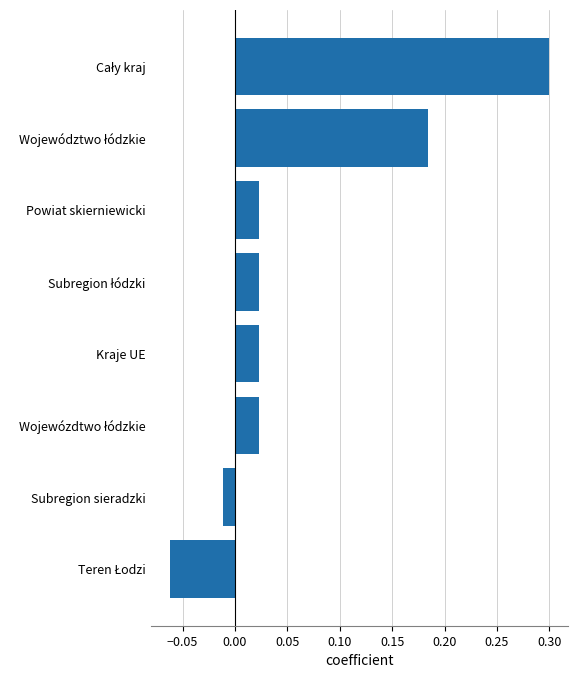

What is the sum of all values?

0.5